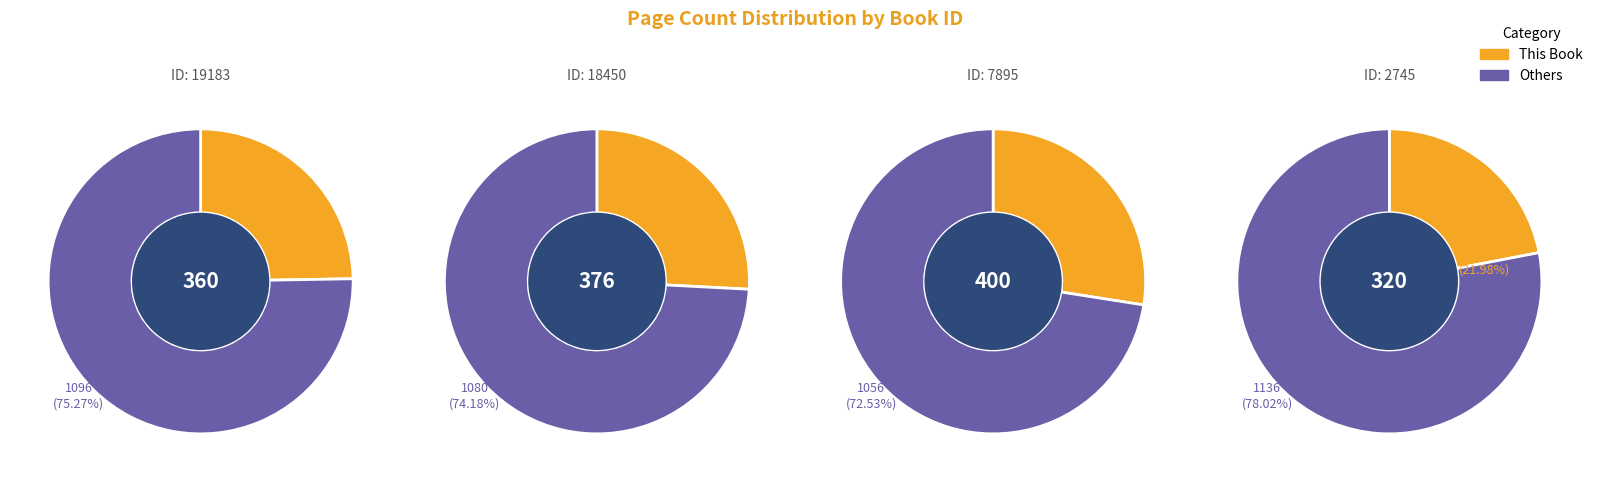

To the nearest percent, what percentage of the pie is 19183?

25%